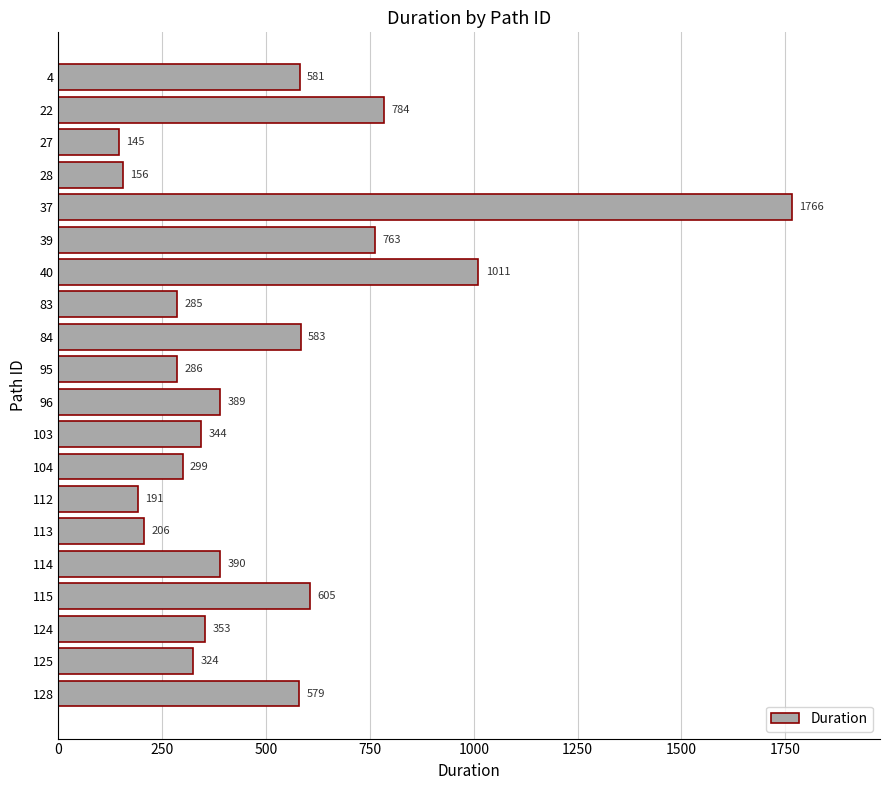

What is the value of the 19th bar from the top?

324